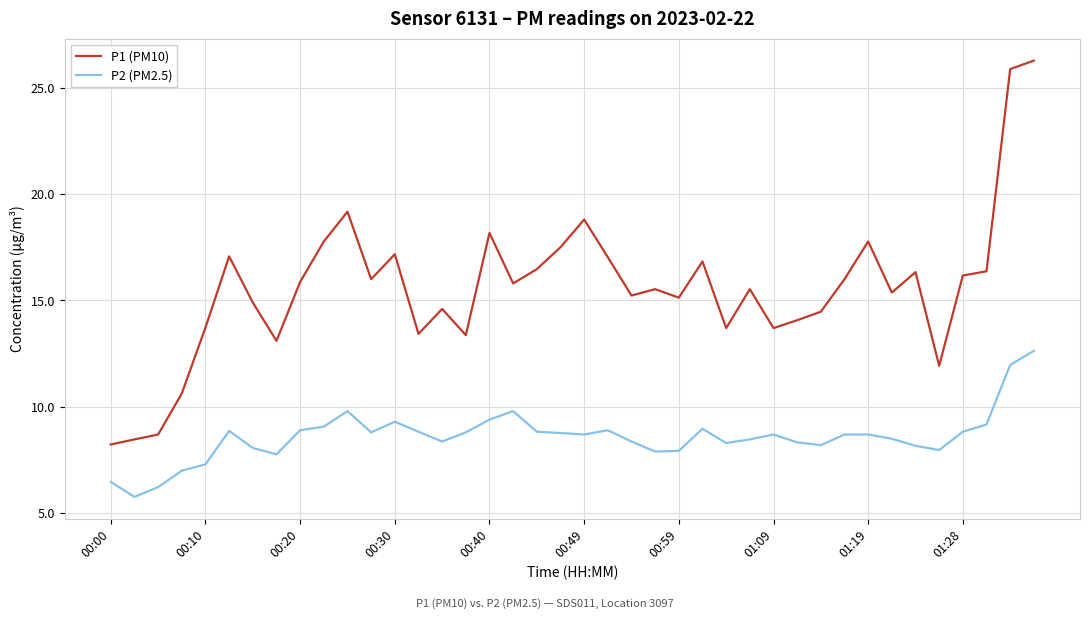

What is the average value of the P1 (PM10) series?

15.6